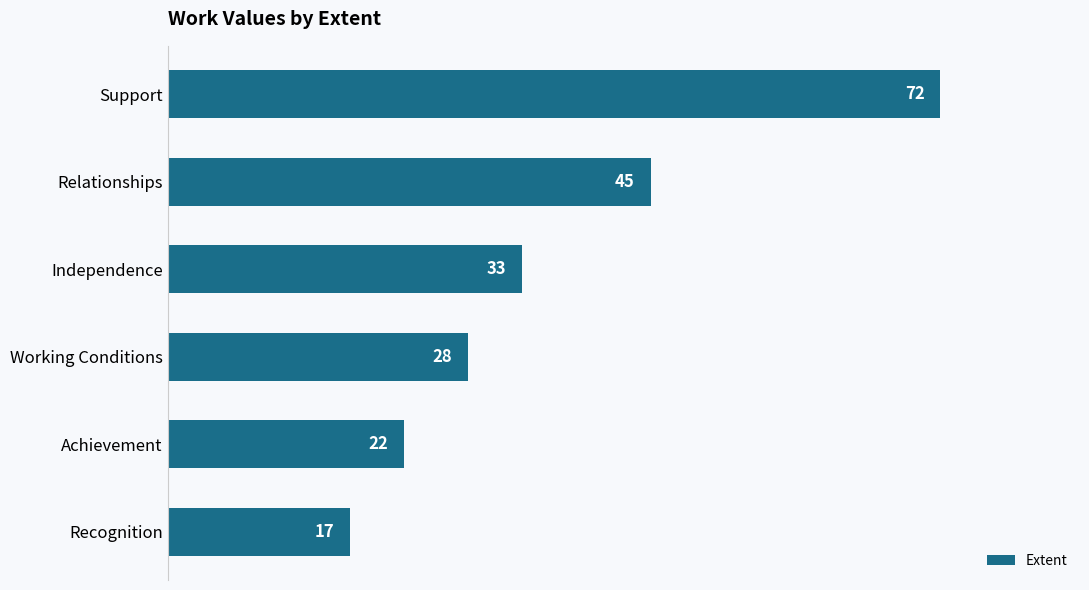

What is the average value?

36